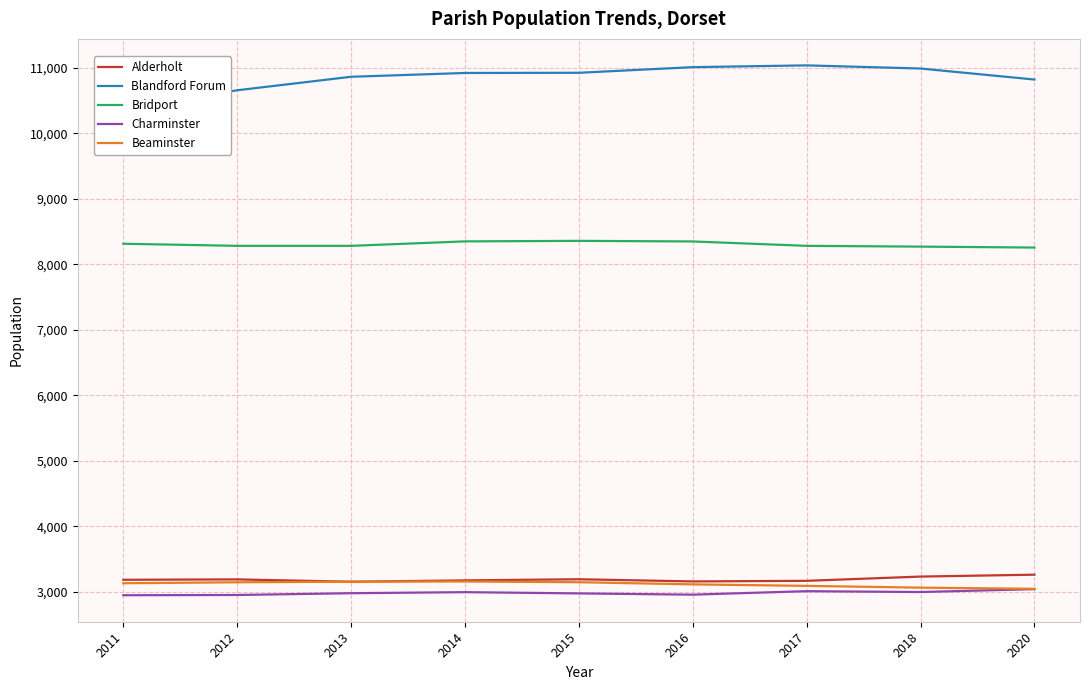

What are all the series names shown in the legend?

Alderholt, Blandford Forum, Bridport, Charminster, Beaminster